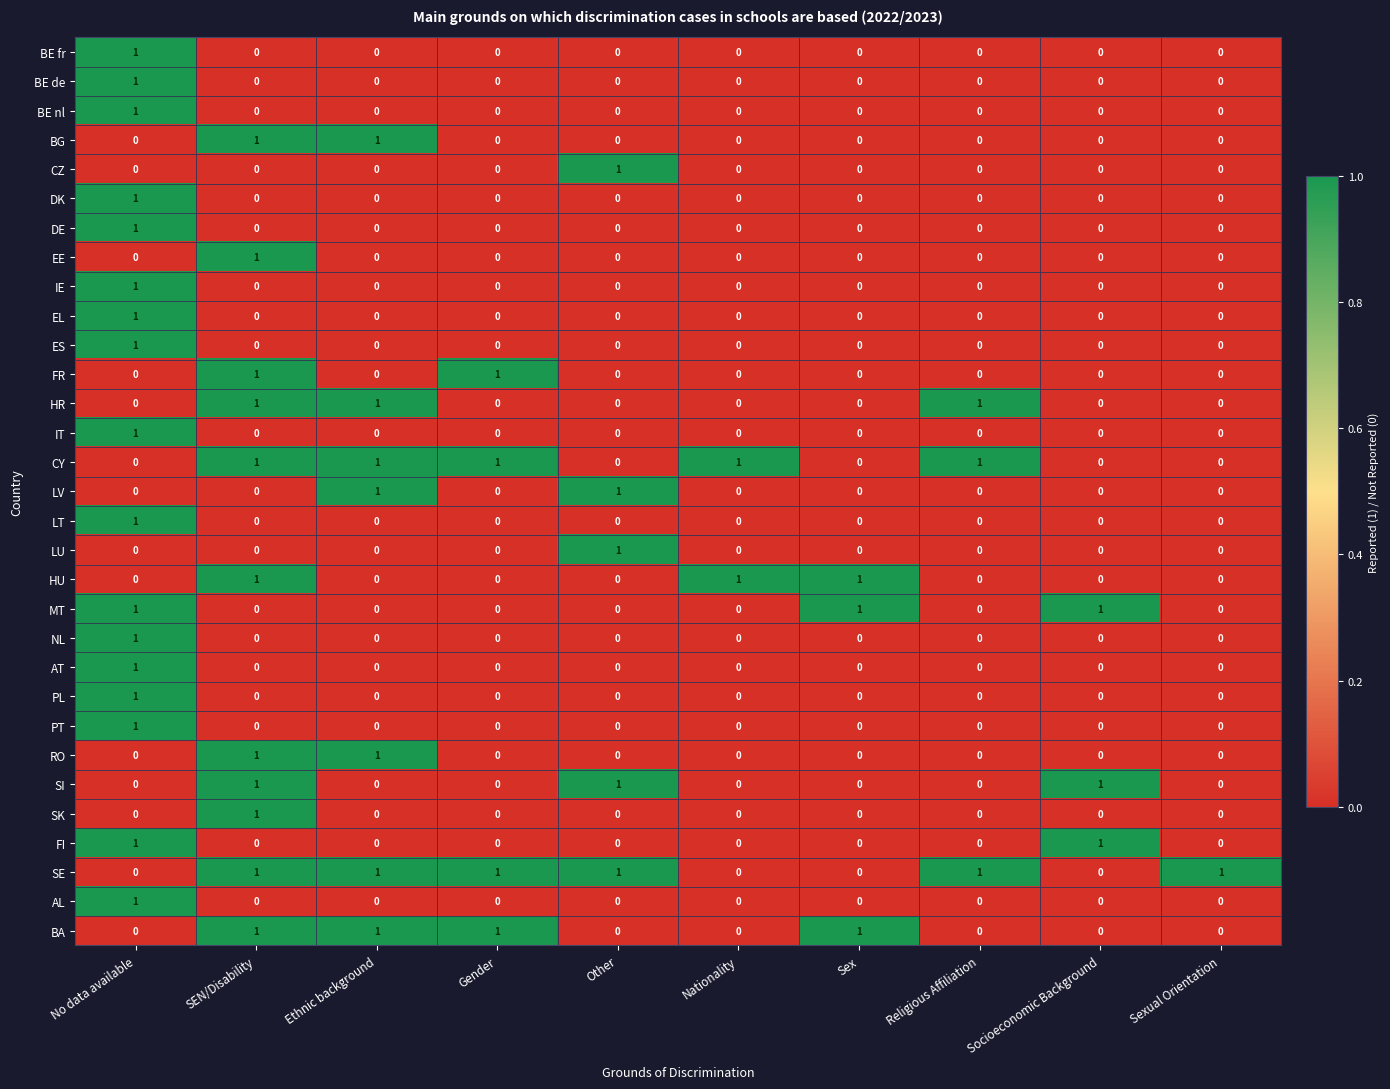

The value of AT at Ethnic background is 0. True or false?

True